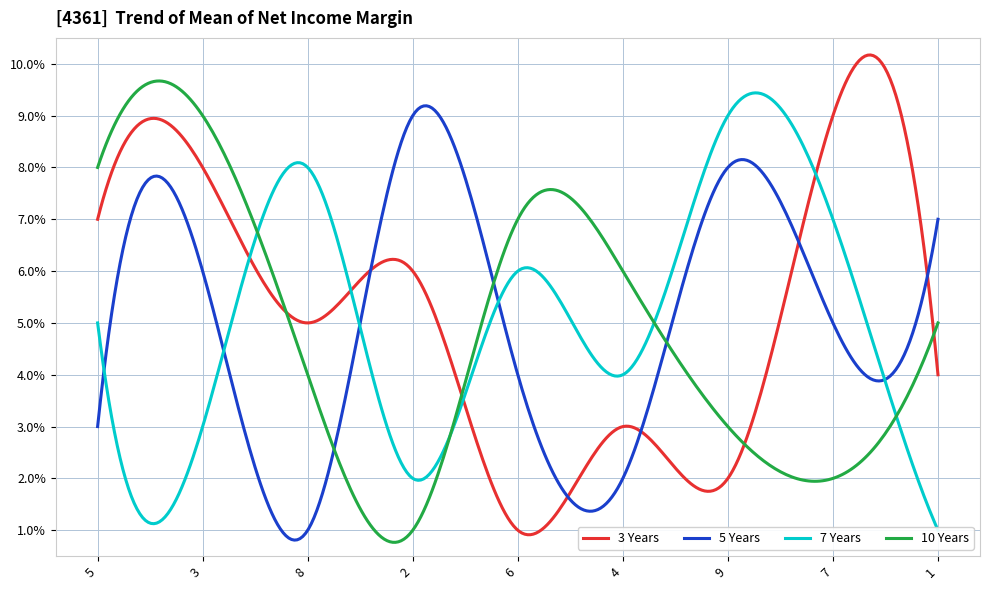

What position from the left is 4?

6